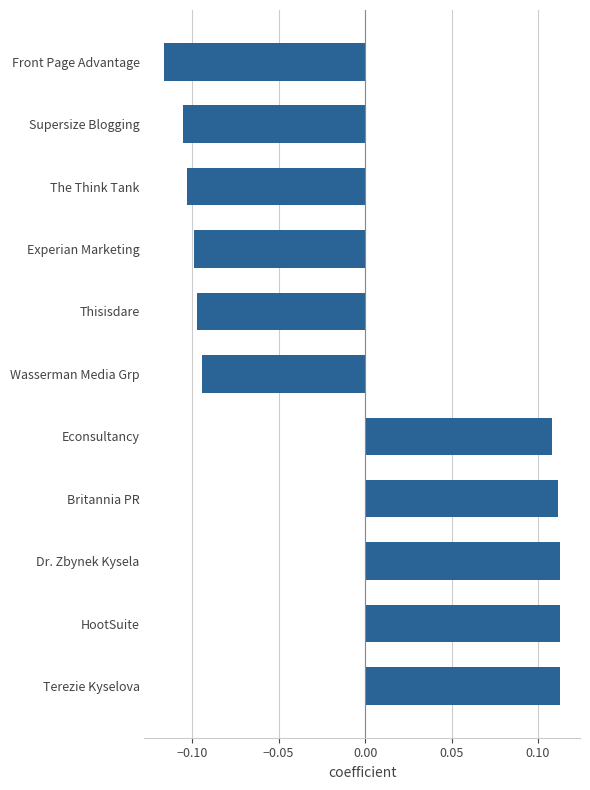

At which category does the chart reach its minimum across all series?

Front Page Advantage